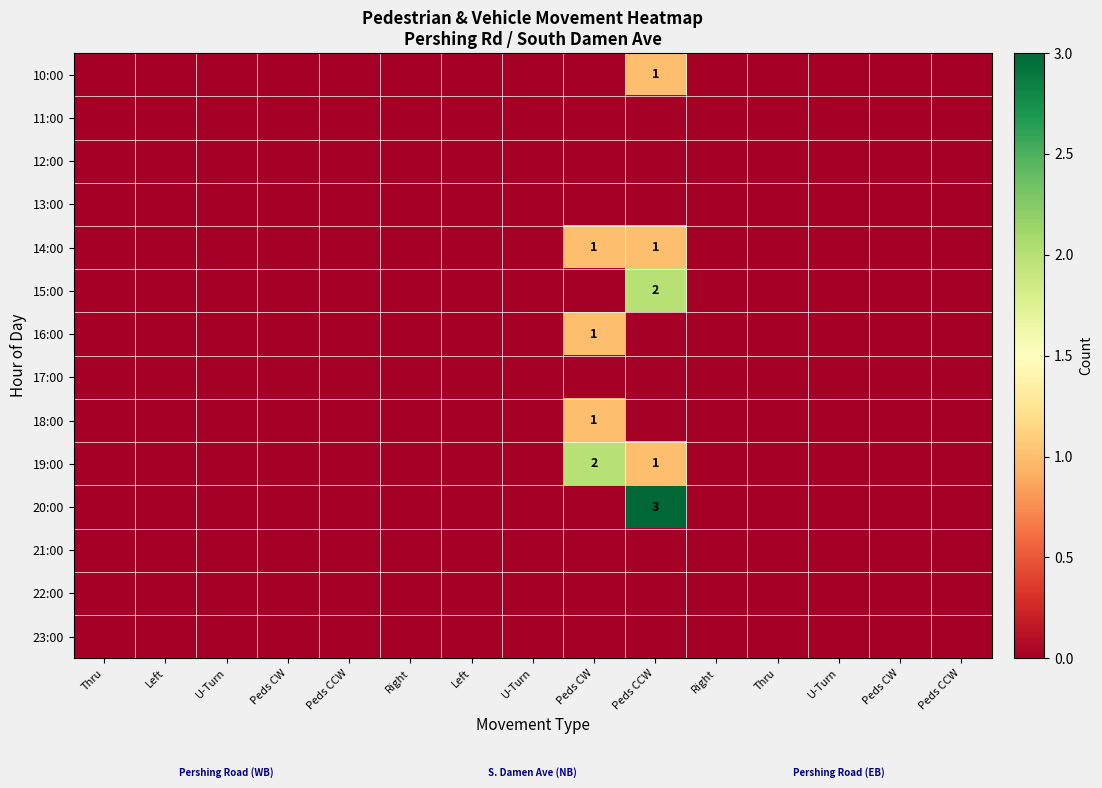

Which category has the highest value across all series?

Peds CCW